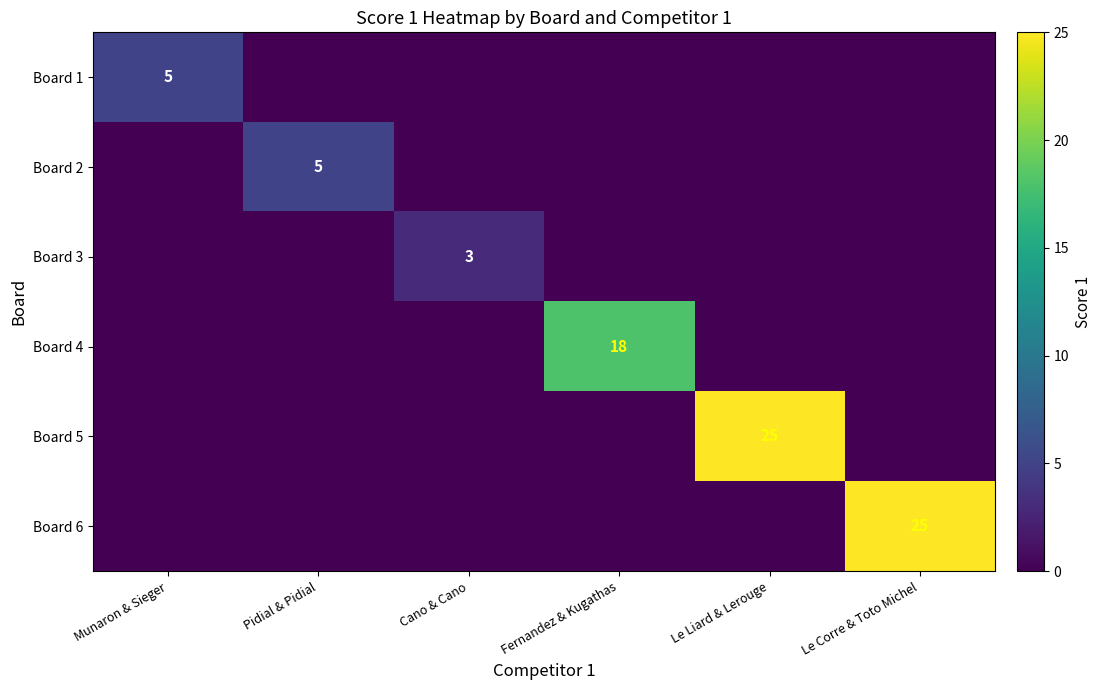

True or false: Board 5 has a value of 0 at Cano & Cano.

True